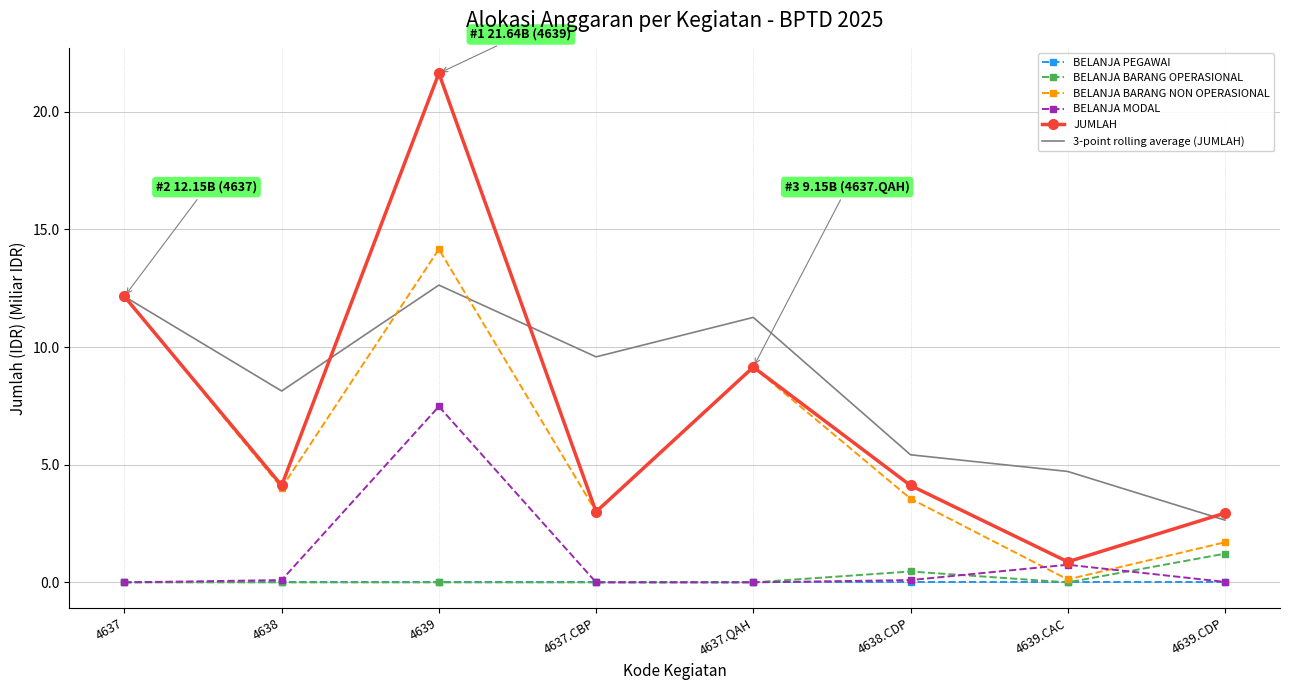

Which series has the widest spread of values?

JUMLAH